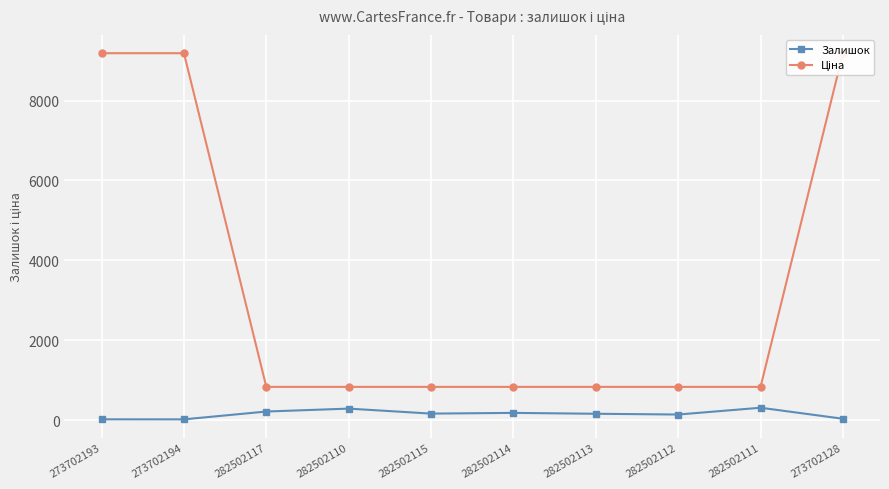

How many lines are shown in the chart?

2